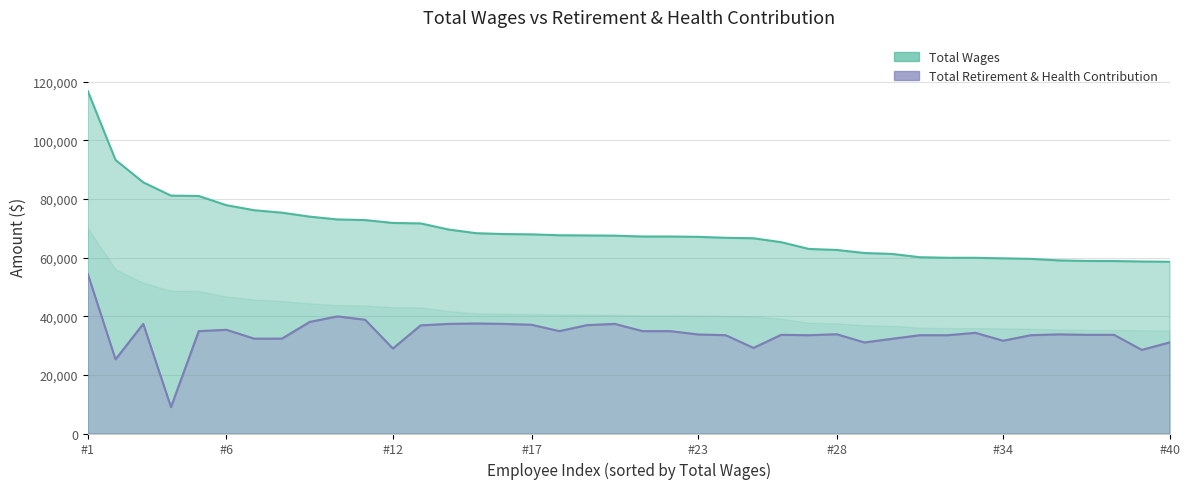

What is the maximum value for Total Retirement & Health Contribution?

54438